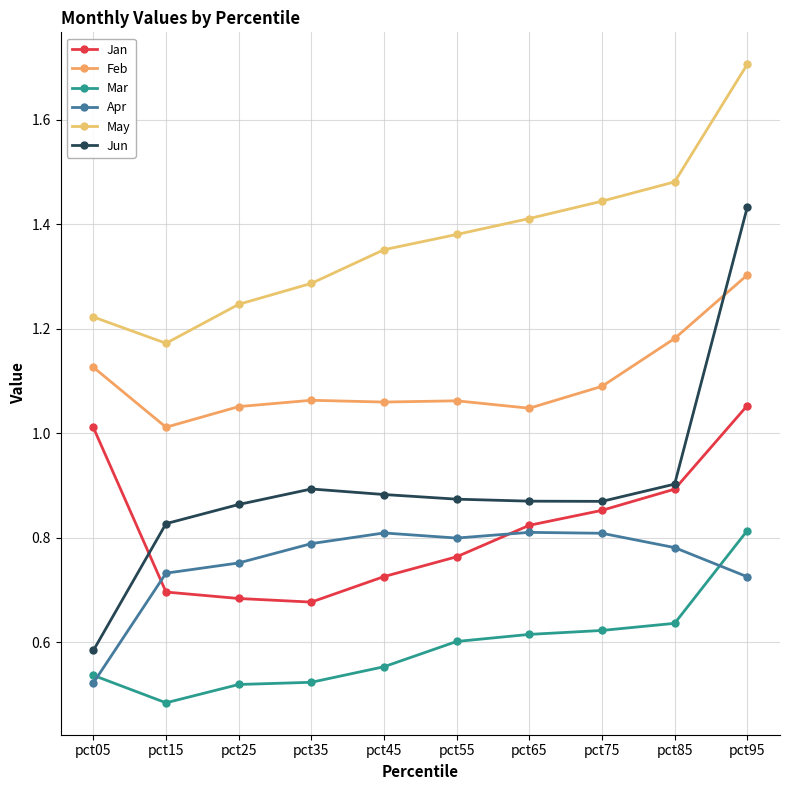

Which category has the lowest value in the May series?

pct15